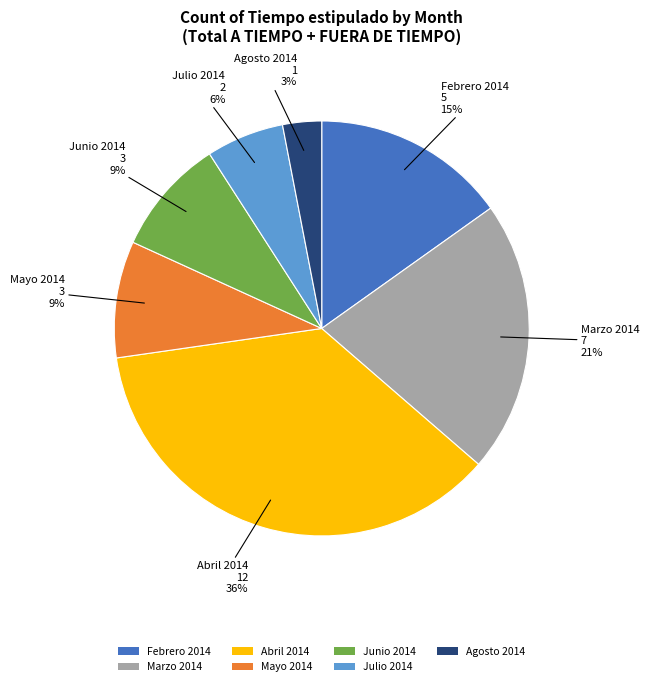

Between Junio 2014 and Julio 2014, which is larger?

Junio 2014